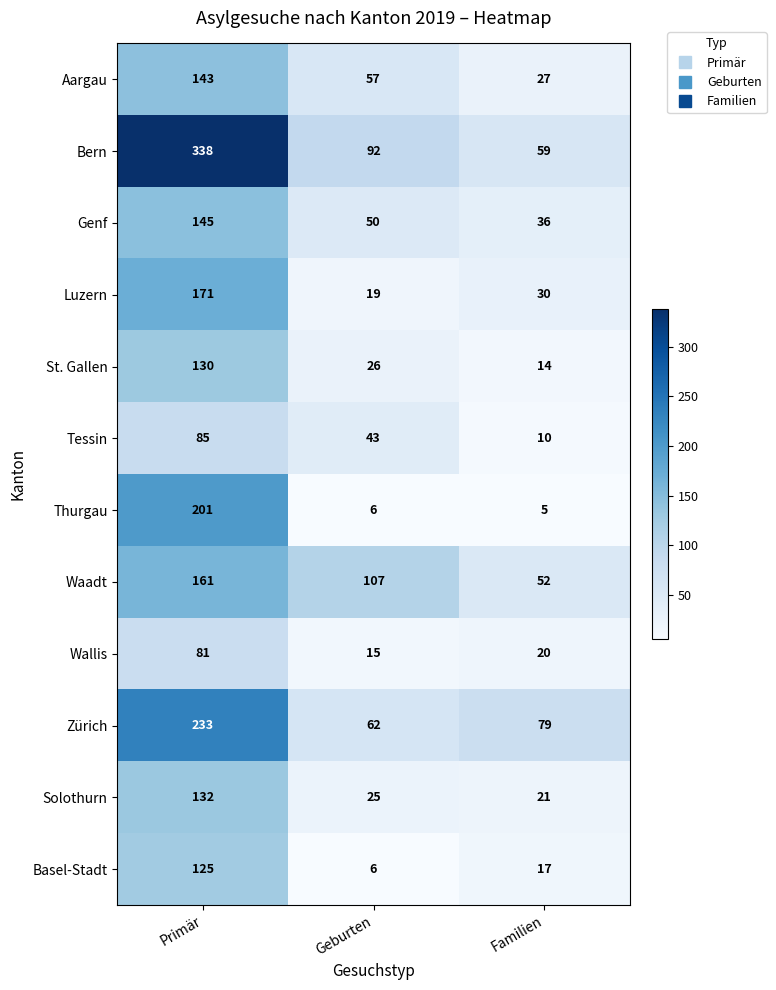

What is the difference between the highest and lowest values at Geburten?

101